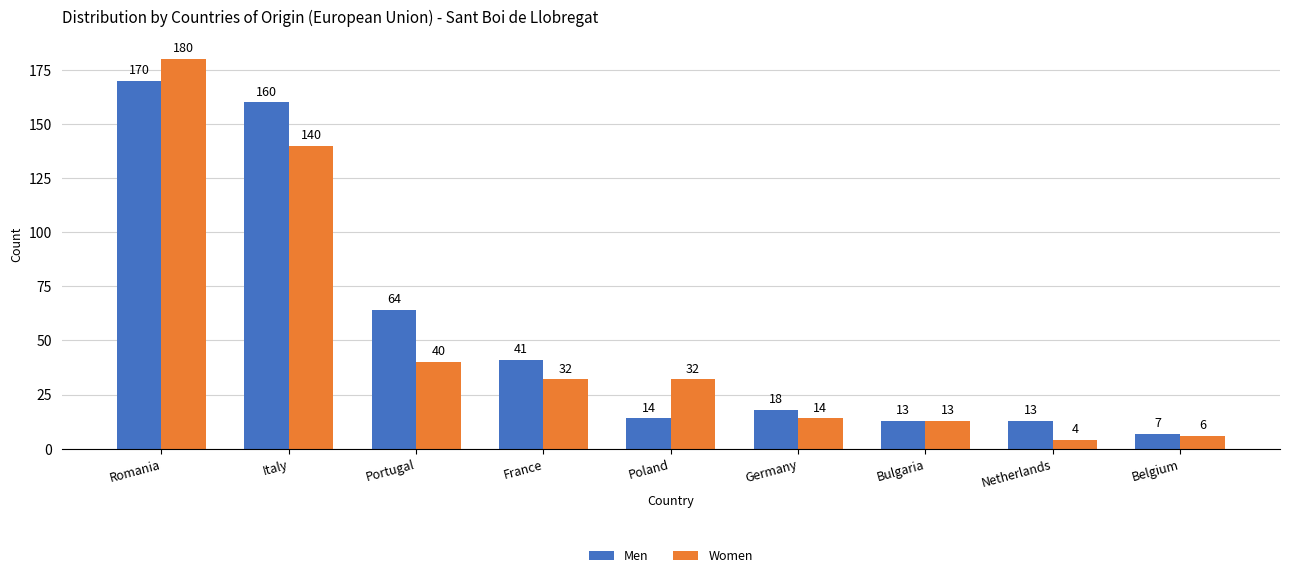

At which category is the sum across all series the highest?

Romania